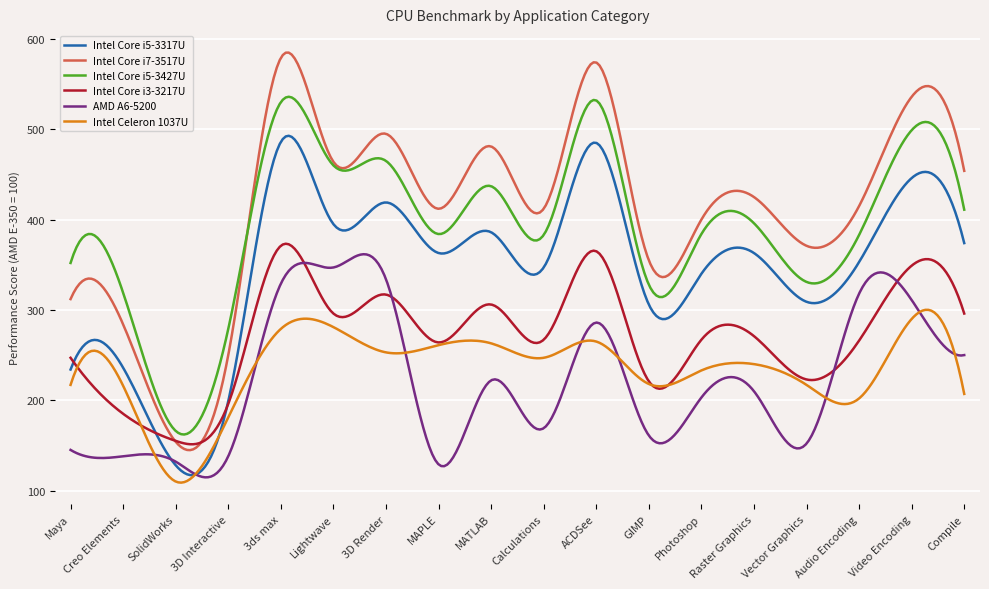

Which series has the largest range (max minus min)?

Intel Core i7-3517U